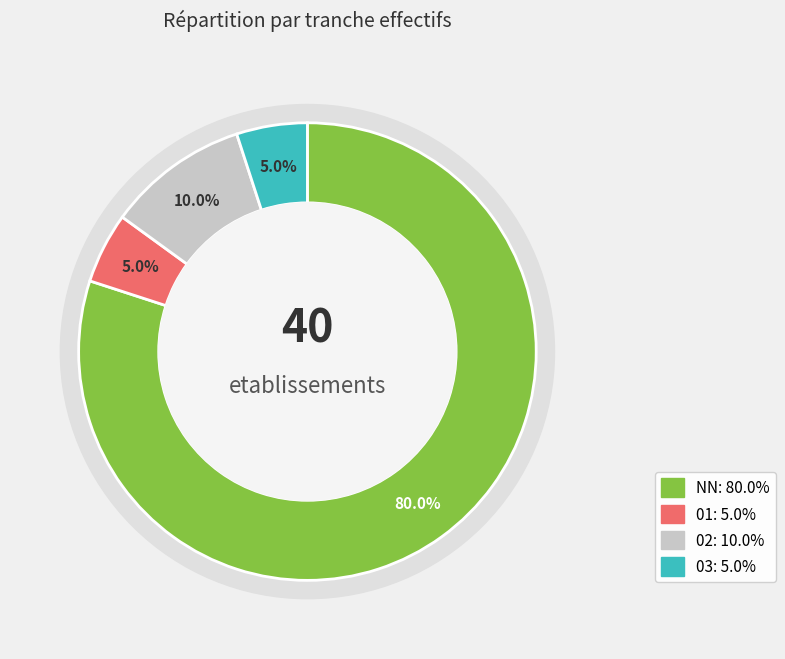

Which category has the smallest portion of the pie?

01